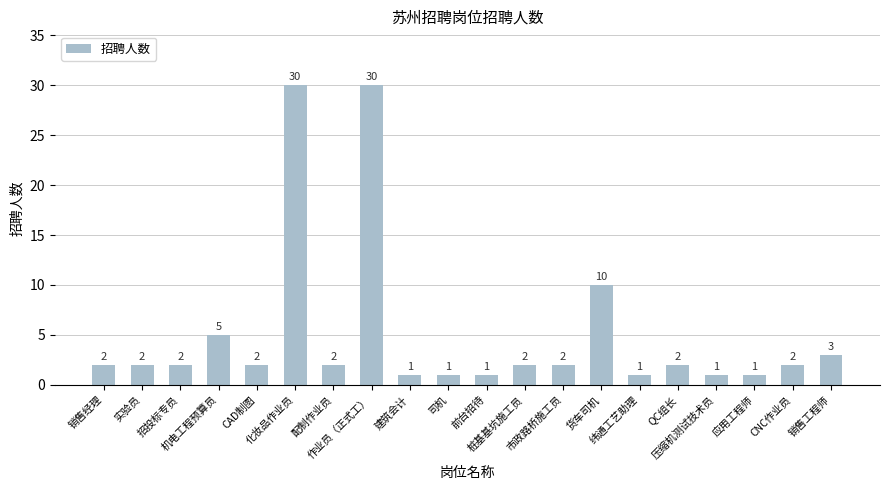

What position from the right is 市政路桥施工员?

8